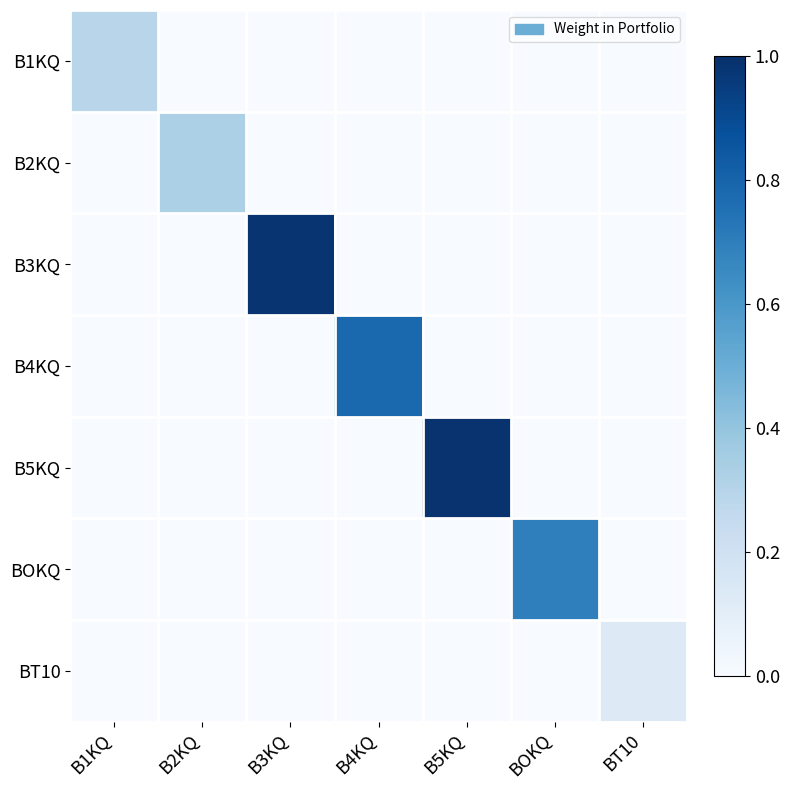

Reading right to left, what are all the values shown in this chart?

B1KQ: BT10=0.0	BOKQ=0.0	B5KQ=0.0	B4KQ=0.0	B3KQ=0.0	B2KQ=0.0	B1KQ=0.3
B2KQ: BT10=0.0	BOKQ=0.0	B5KQ=0.0	B4KQ=0.0	B3KQ=0.0	B2KQ=0.3	B1KQ=0.0
B3KQ: BT10=0.0	BOKQ=0.0	B5KQ=0.0	B4KQ=0.0	B3KQ=1.0	B2KQ=0.0	B1KQ=0.0
B4KQ: BT10=0.0	BOKQ=0.0	B5KQ=0.0	B4KQ=0.8	B3KQ=0.0	B2KQ=0.0	B1KQ=0.0
B5KQ: BT10=0.0	BOKQ=0.0	B5KQ=1.0	B4KQ=0.0	B3KQ=0.0	B2KQ=0.0	B1KQ=0.0
BOKQ: BT10=0.0	BOKQ=0.7	B5KQ=0.0	B4KQ=0.0	B3KQ=0.0	B2KQ=0.0	B1KQ=0.0
BT10: BT10=0.1	BOKQ=0.0	B5KQ=0.0	B4KQ=0.0	B3KQ=0.0	B2KQ=0.0	B1KQ=0.0